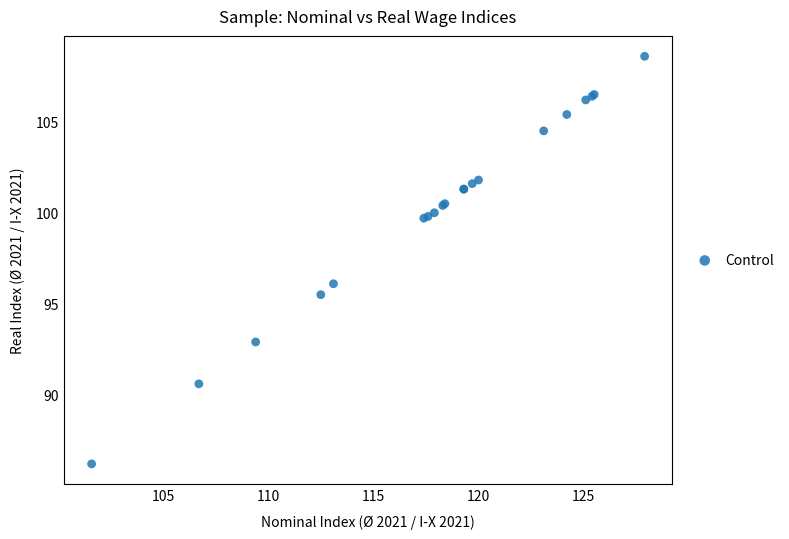

What Y value in the scatter plot is closest to 97?

96.1